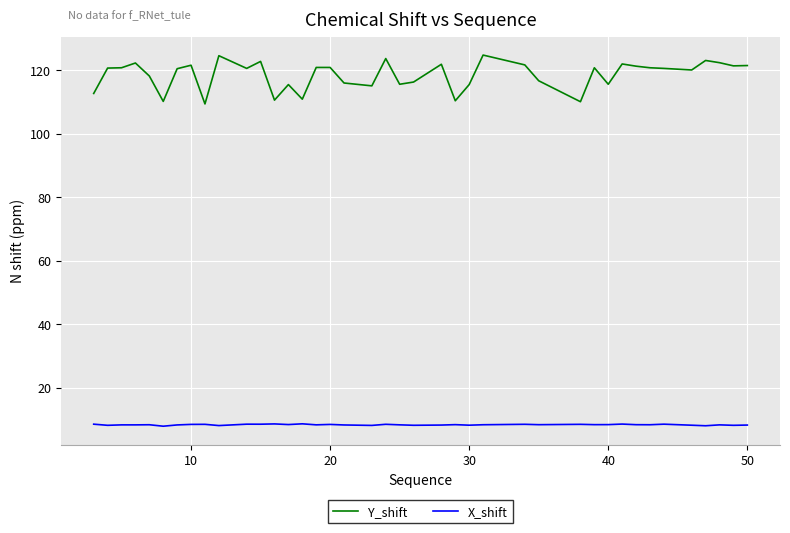

List the series in order of their peak value, highest first.

Y_shift, X_shift